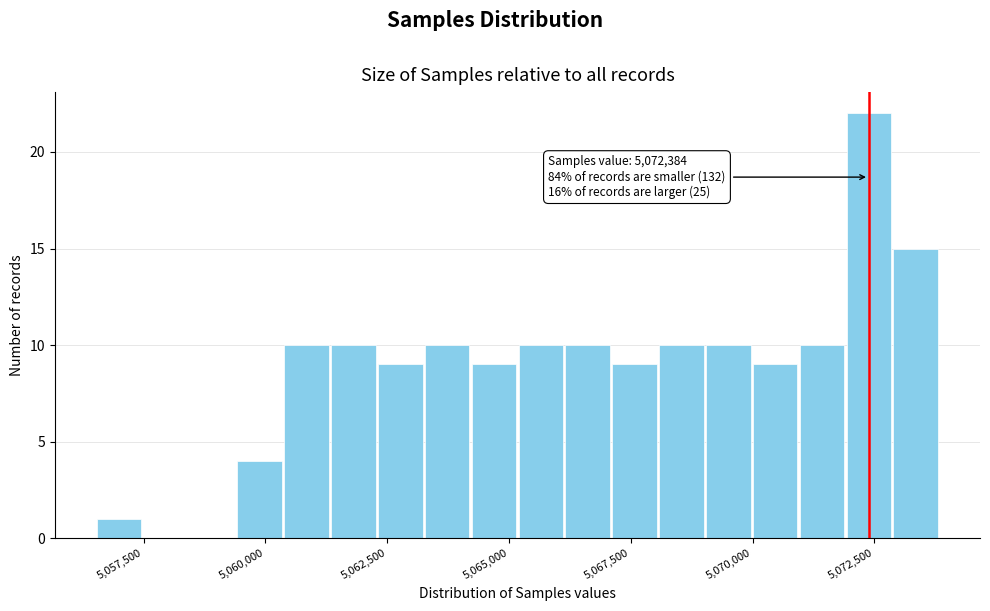

Around what value on the x-axis is the tallest bar? Give the approximate position of its centre, as read against the axis.

5072500